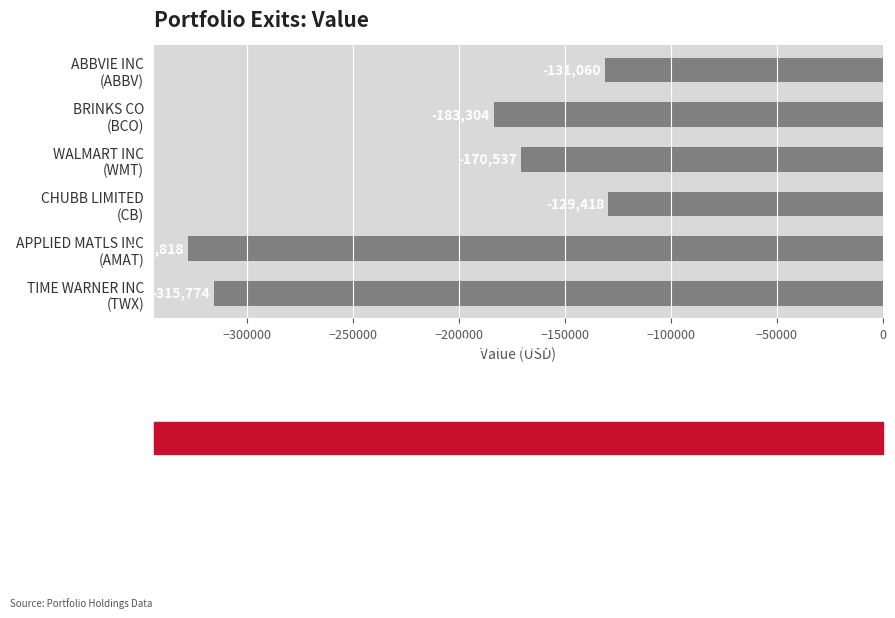

What is the value of the 1st bar from the top?

-131060